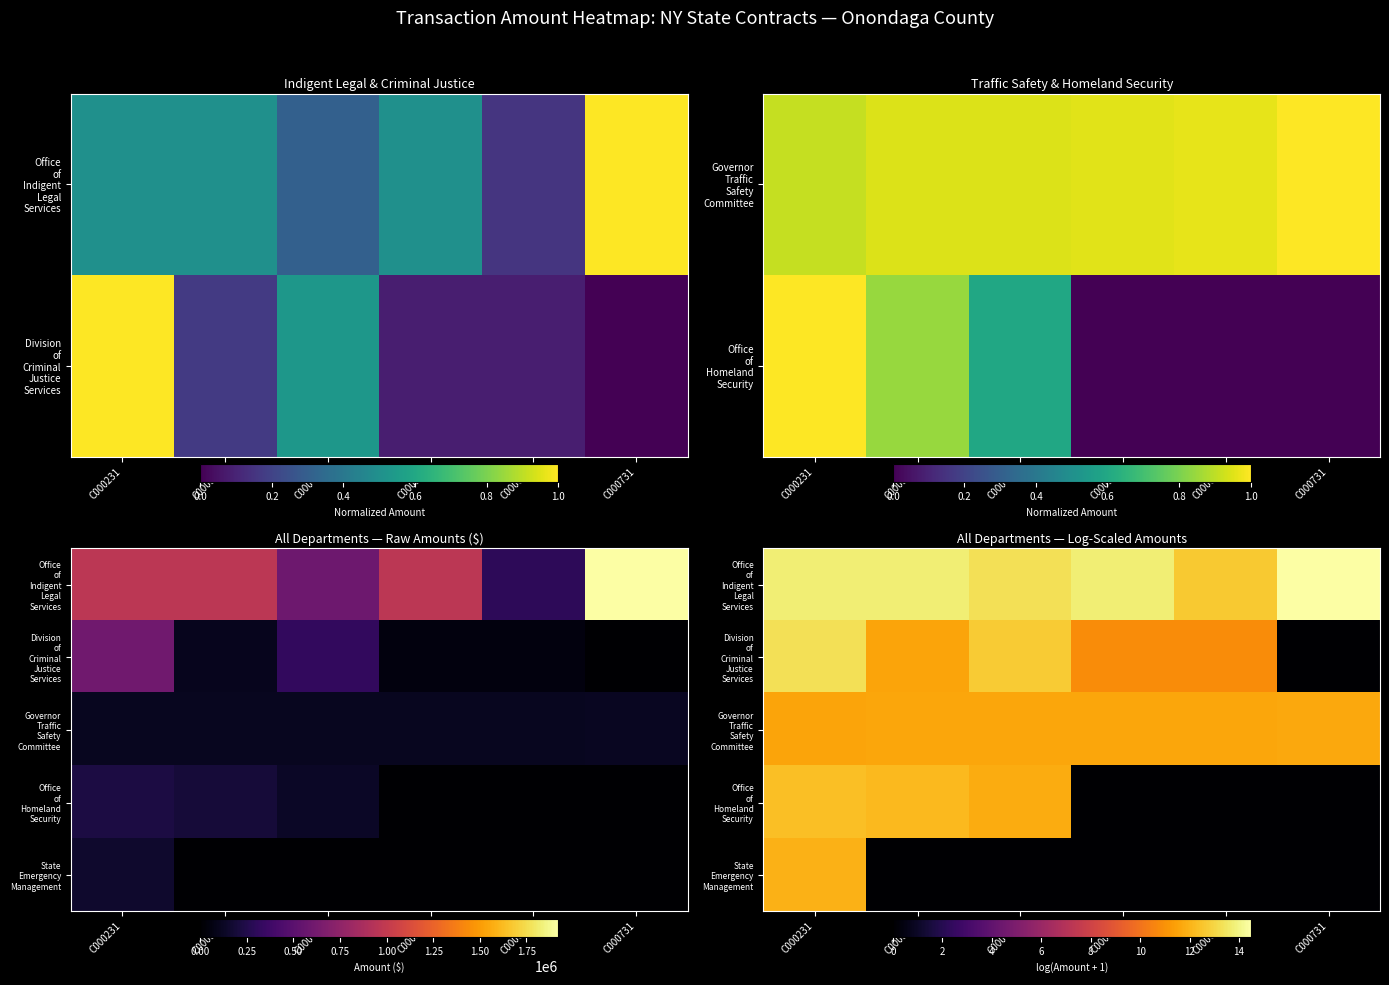

Which has a higher value, C000331 or C000631?

C000331